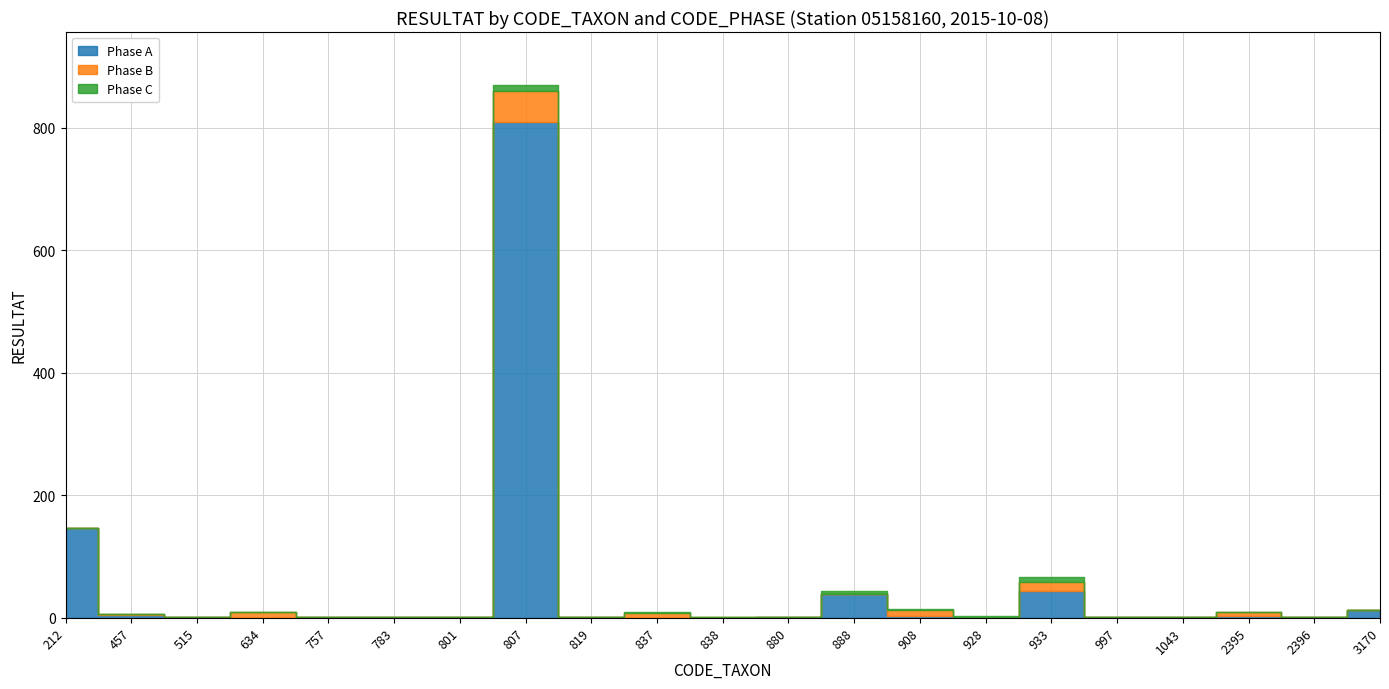

Reading left to right, what are all the values shown in this chart?

Phase A: 212=146	457=5	515=1	634=0	757=1	783=1	801=1	807=809	819=1	837=0	838=0	880=1	888=38	908=3	928=0	933=43	997=1	1043=1	2395=3	2396=1	3170=12
Phase B: 212=0	457=1	515=0	634=9	757=0	783=0	801=0	807=50	819=1	837=7	838=1	880=0	888=0	908=10	928=0	933=16	997=0	1043=0	2395=6	2396=0	3170=0
Phase C: 212=0	457=0	515=0	634=0	757=0	783=1	801=0	807=10	819=0	837=2	838=0	880=0	888=5	908=1	928=3	933=8	997=0	1043=0	2395=1	2396=0	3170=0